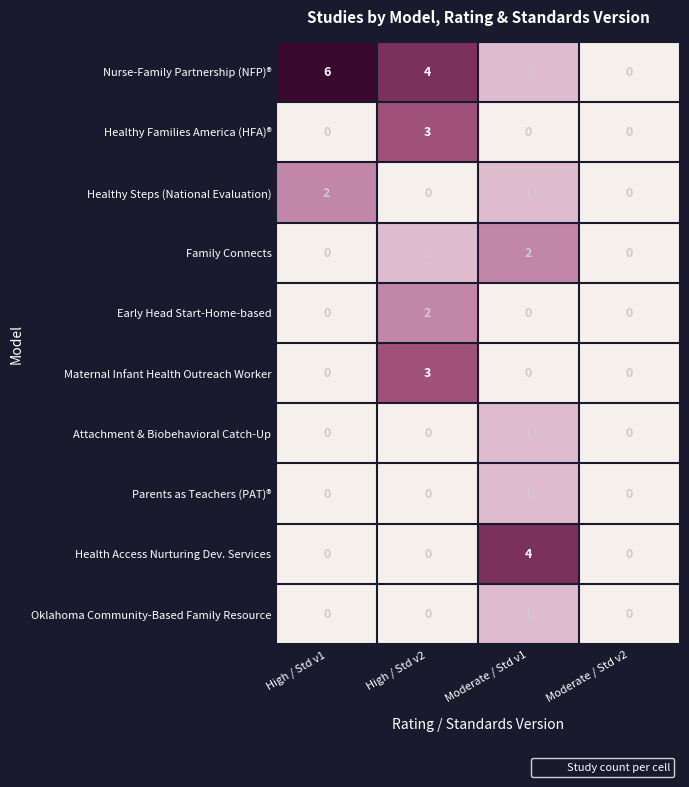

Where does the Healthy Steps (National Evaluation) series first go above 1?

High / Std v1